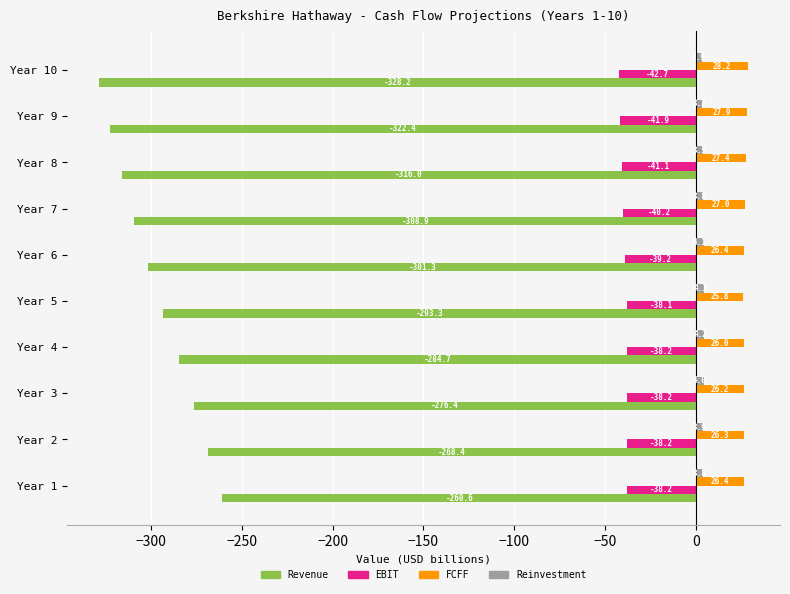

At which category is the sum across all series the highest?

Year 1